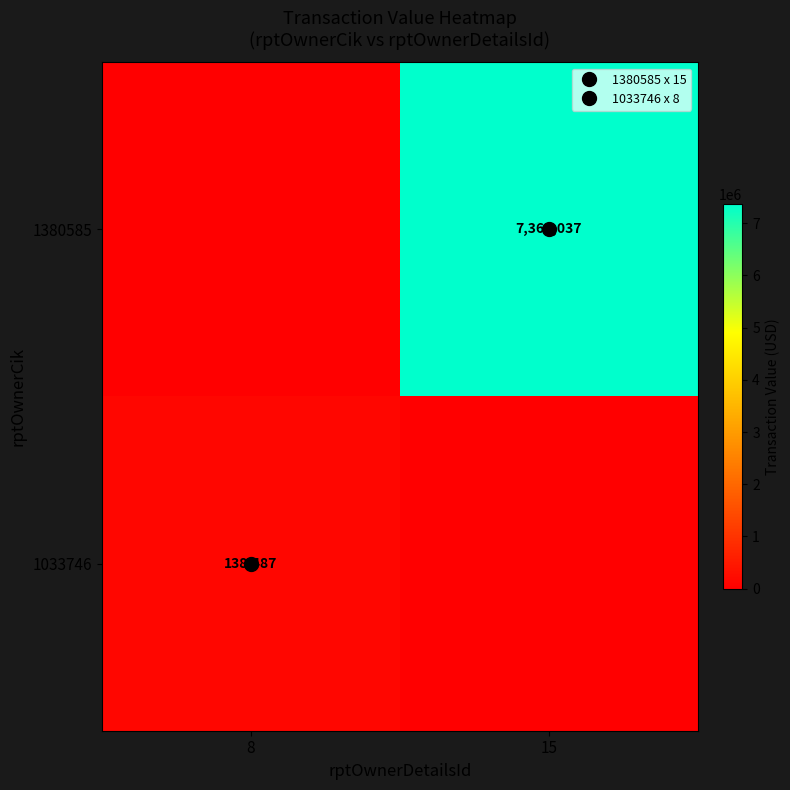

List the series in order of their peak value, lowest first.

1033746, 1380585